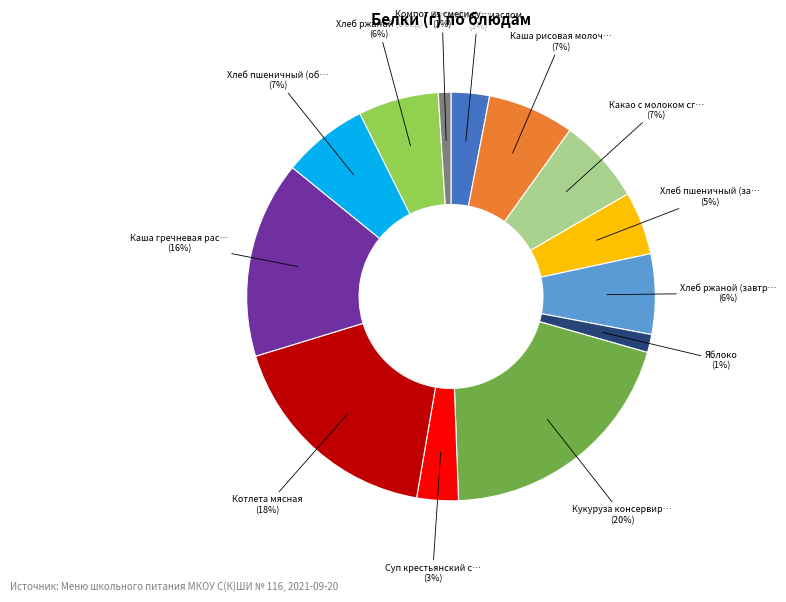

Is there any slice that represents more than half of the pie?

No